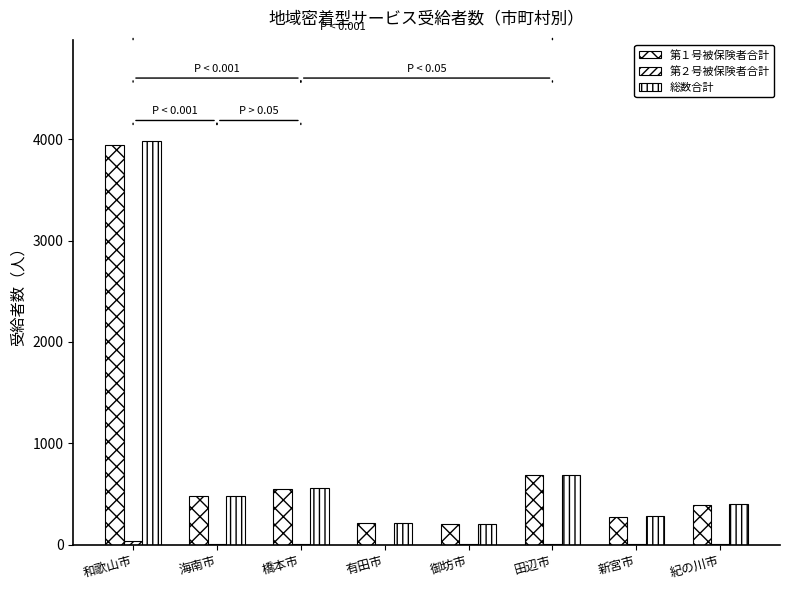

Are the bars horizontal?

No